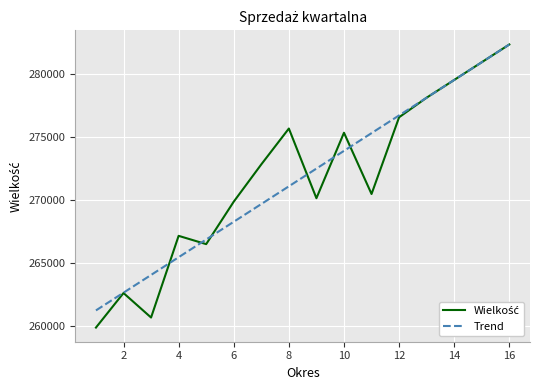

What is the maximum value shown in the chart?

282322.2